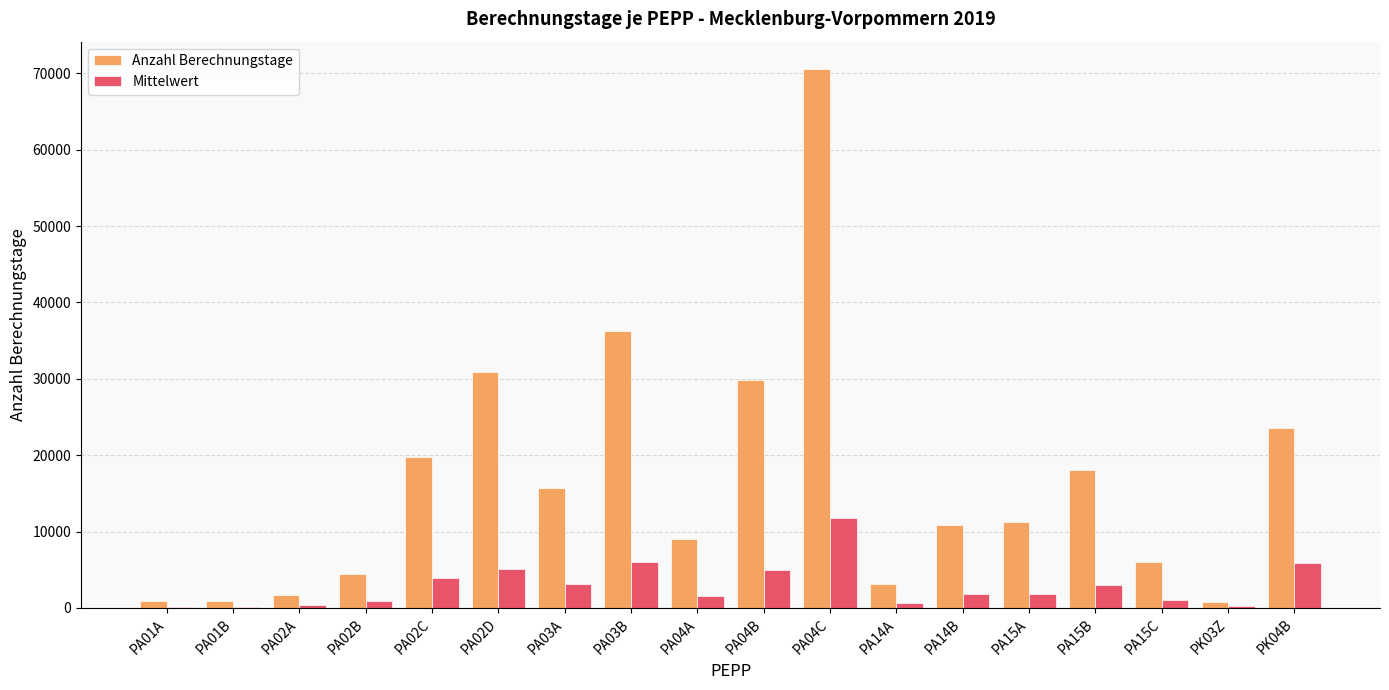

Are the bars grouped side by side (vs. stacked)?

Yes